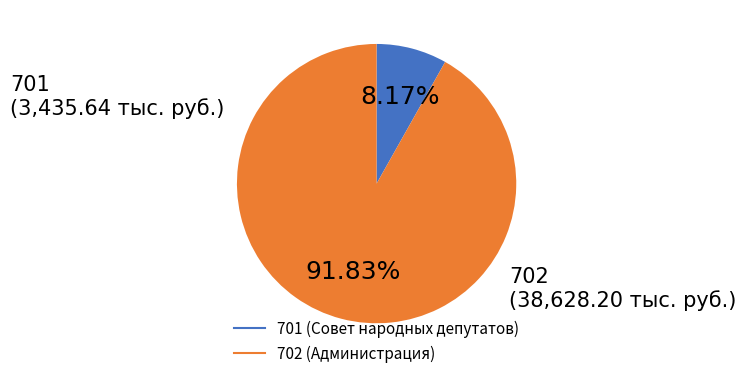

Is there a majority slice in this chart?

Yes